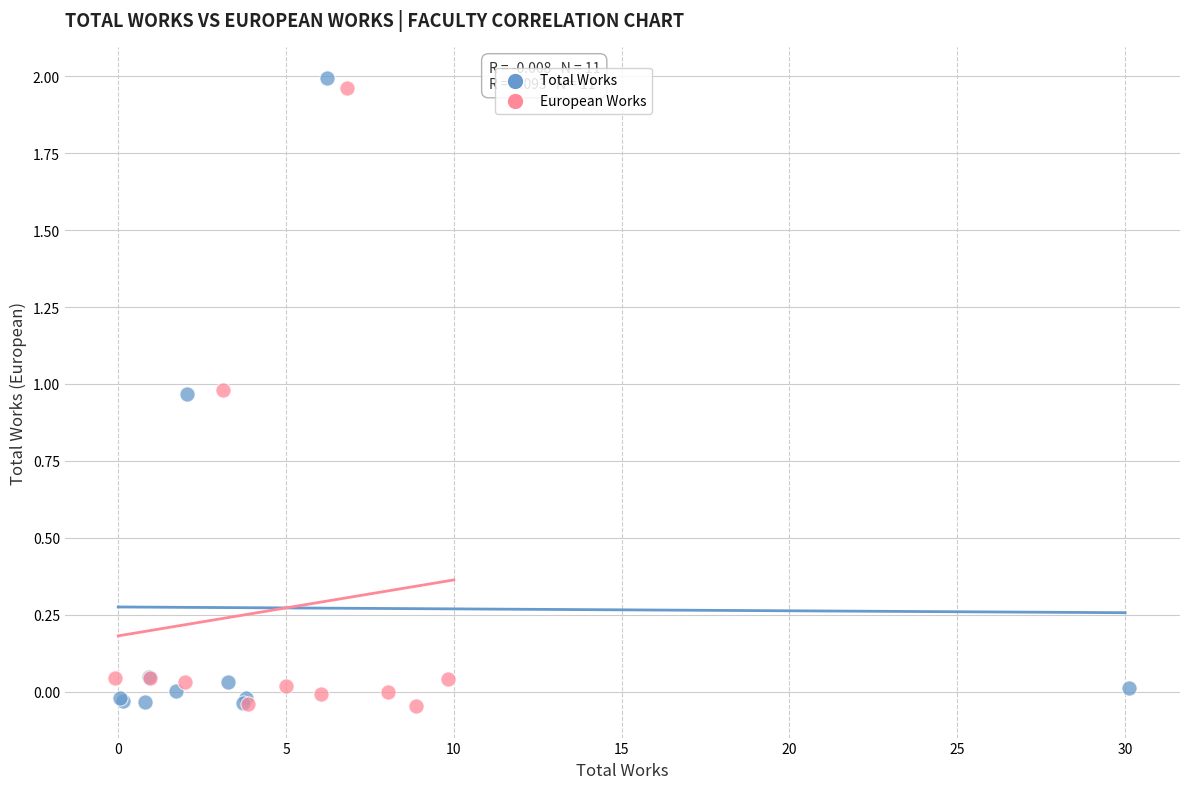

Which series has the largest Y range (max minus min)?

Total Works